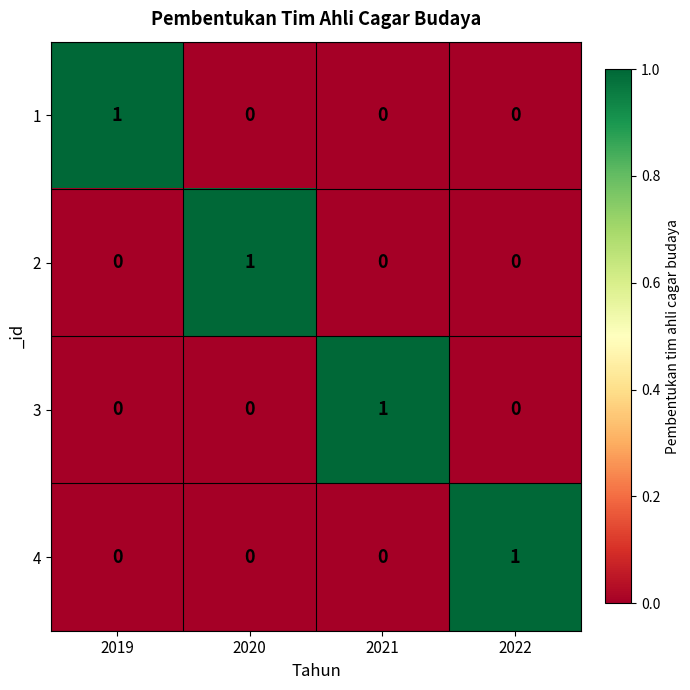

Is the value of 3 at 2021 greater than the value of 4 at 2021?

Yes